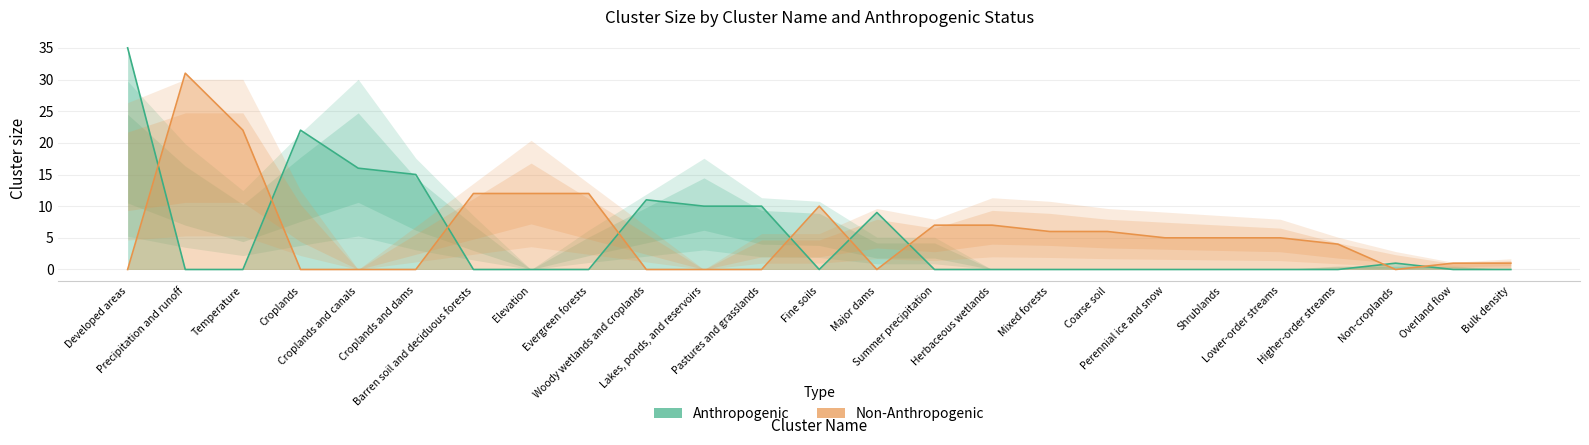

What is the maximum value shown in the chart?

35